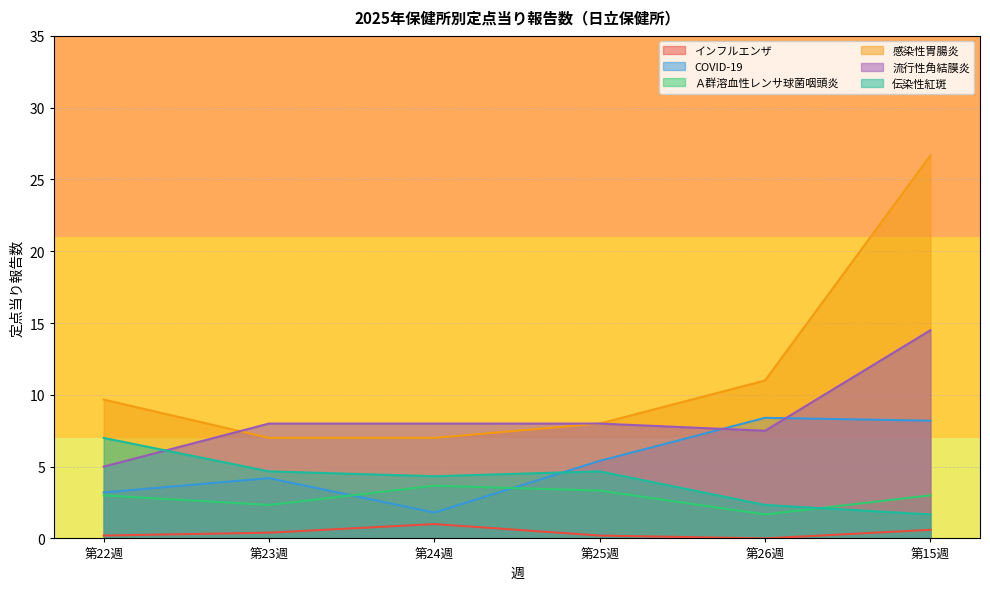

What is the sum of all 感染性胃腸炎 values?

69.3